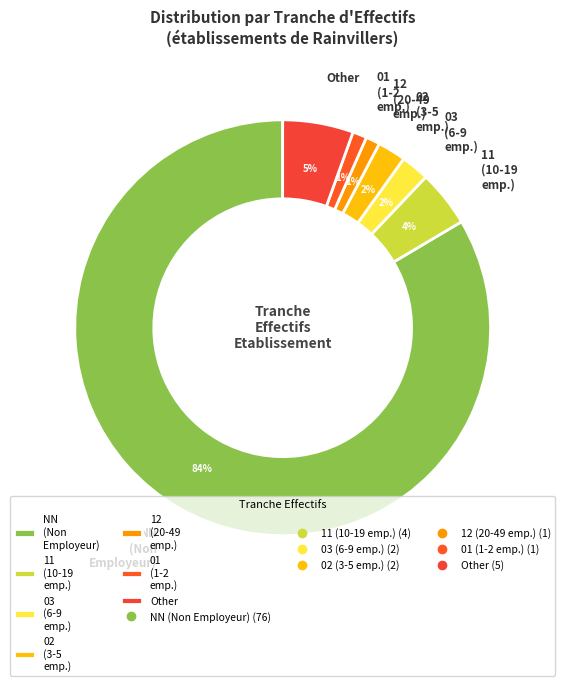

Is it true that NN (Non Employeur) is 76% of the pie?

False